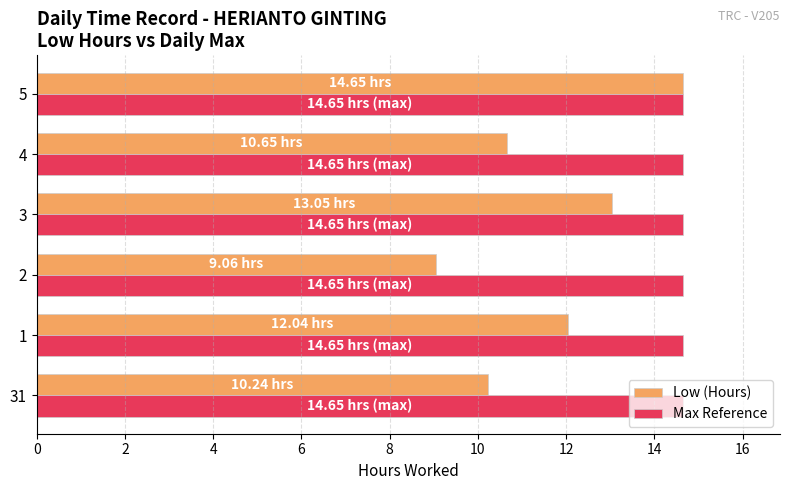

List the labels in order of Low (Hours) value, smallest first.

2, 31, 4, 1, 3, 5